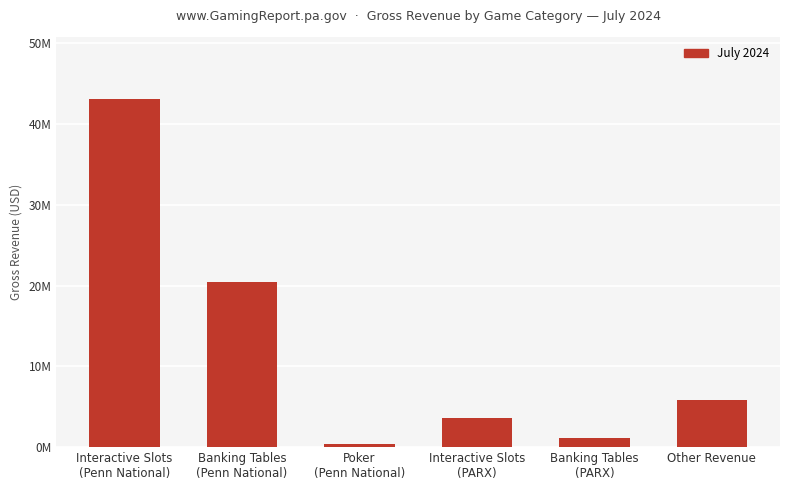

Which has a higher value, Interactive Slots
(Penn National) or Interactive Slots
(PARX)?

Interactive Slots
(Penn National)